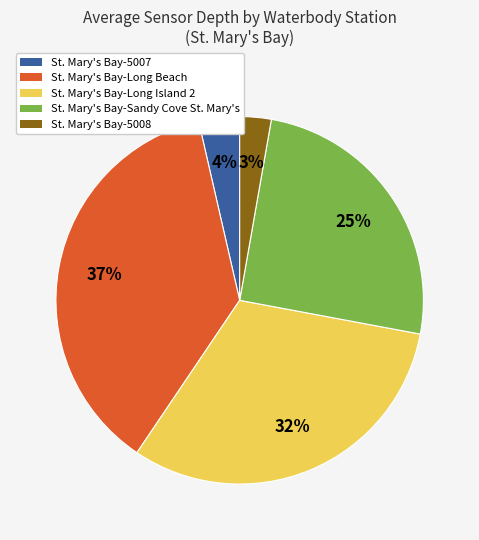

Rank the categories by value from lowest to highest.

St. Mary's Bay-5008, St. Mary's Bay-5007, St. Mary's Bay-Sandy Cove St. Mary's, St. Mary's Bay-Long Island 2, St. Mary's Bay-Long Beach